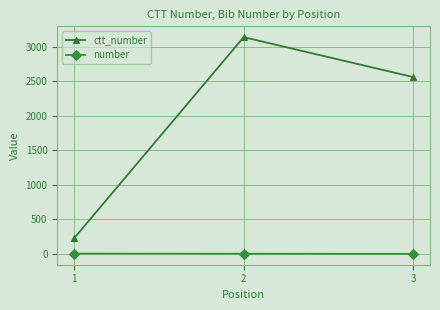

How many categories are shown in the chart?

3